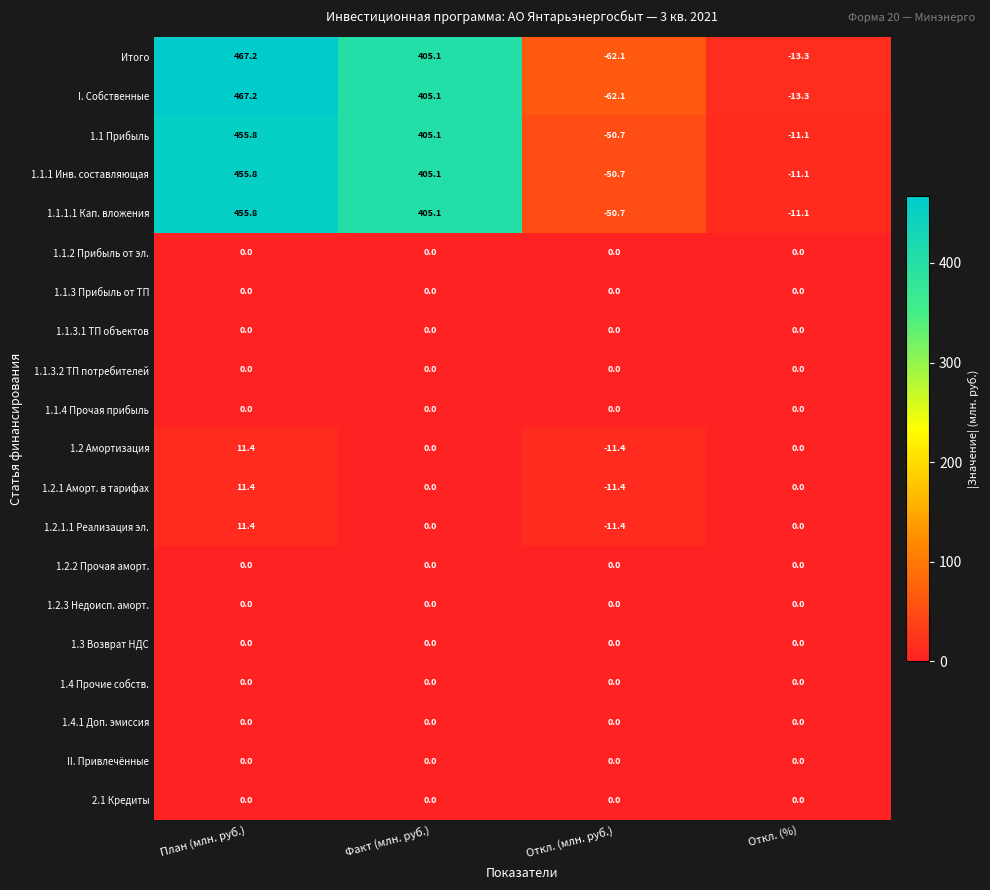

True or false: 1.1.3 Прибыль от ТП has a value of 0.0 at План (млн. руб.).

True